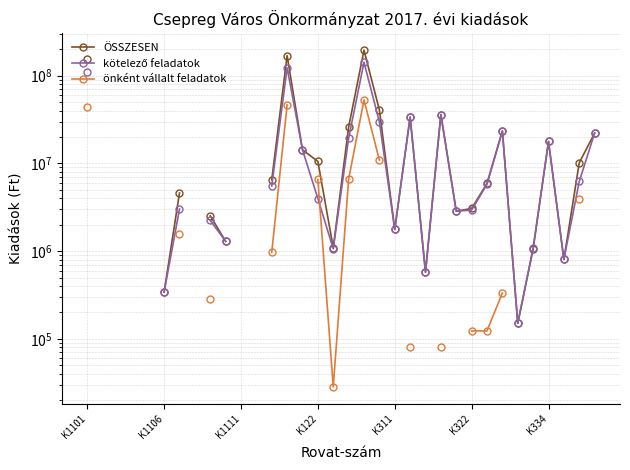

True or false: ÖSSZESEN and önként vállalt feladatok intersect in this chart.

False